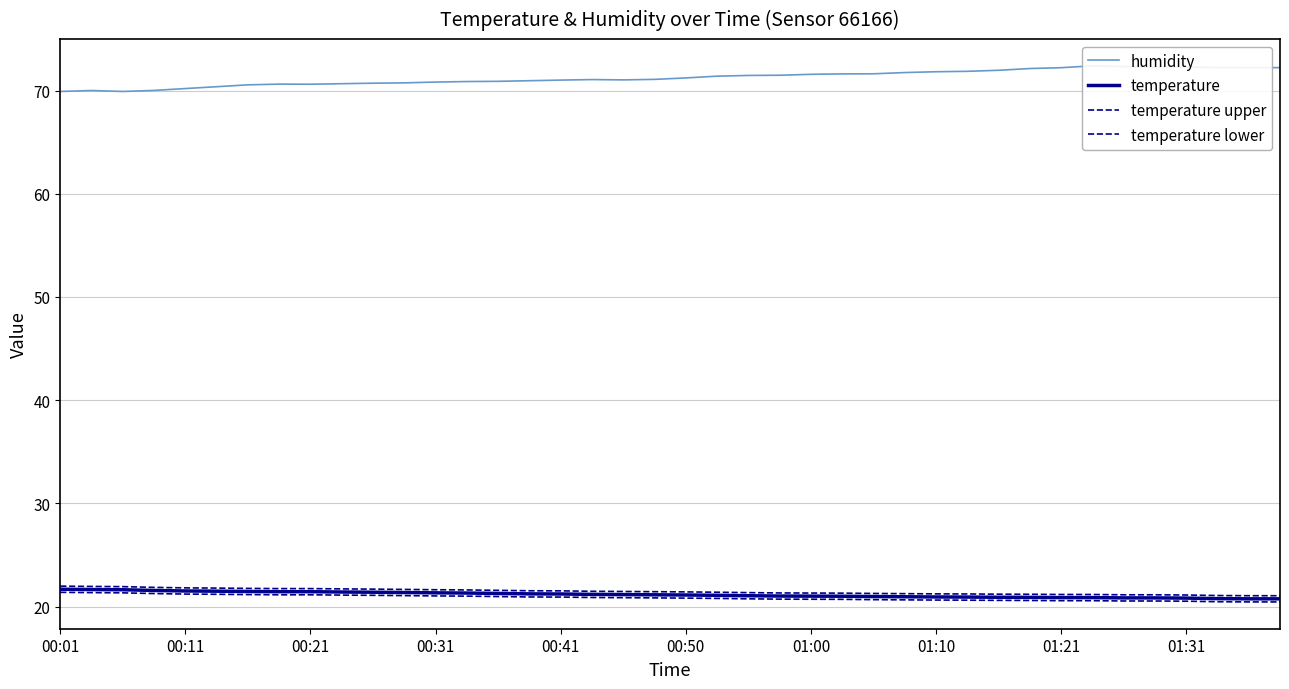

Reading right to left, extract all data points from this chart.

humidity: 72.2	72.2	72.2	72.3	72.3	72.3	72.4	72.2	72.1	72.0	71.9	71.8	71.7	71.6	71.6	71.6	71.5	71.5	71.4	71.2	71.1	71.0	71.1	71.0	71.0	70.9	70.9	70.8	70.7	70.7	70.7	70.6	70.6	70.5	70.4	70.2	70.0	69.9	70.0	69.9
temperature: 20.8	20.8	20.8	20.8	20.9	20.9	20.9	20.9	20.9	20.9	20.9	20.9	21.0	21.0	21.0	21.0	21.0	21.1	21.1	21.1	21.1	21.2	21.2	21.2	21.2	21.3	21.3	21.3	21.4	21.4	21.4	21.4	21.4	21.5	21.5	21.5	21.6	21.6	21.7	21.7
temperature upper: 21.1	21.1	21.1	21.1	21.2	21.2	21.2	21.2	21.2	21.2	21.2	21.2	21.3	21.3	21.3	21.3	21.3	21.4	21.4	21.4	21.4	21.5	21.5	21.5	21.5	21.6	21.6	21.6	21.7	21.7	21.7	21.8	21.8	21.8	21.8	21.8	21.9	21.9	22.0	22.0
temperature lower: 20.5	20.5	20.5	20.5	20.6	20.6	20.6	20.6	20.6	20.6	20.6	20.6	20.7	20.7	20.7	20.7	20.7	20.8	20.8	20.8	20.8	20.9	20.9	20.9	20.9	21.0	21.0	21.0	21.1	21.1	21.1	21.1	21.1	21.2	21.2	21.2	21.3	21.3	21.4	21.4